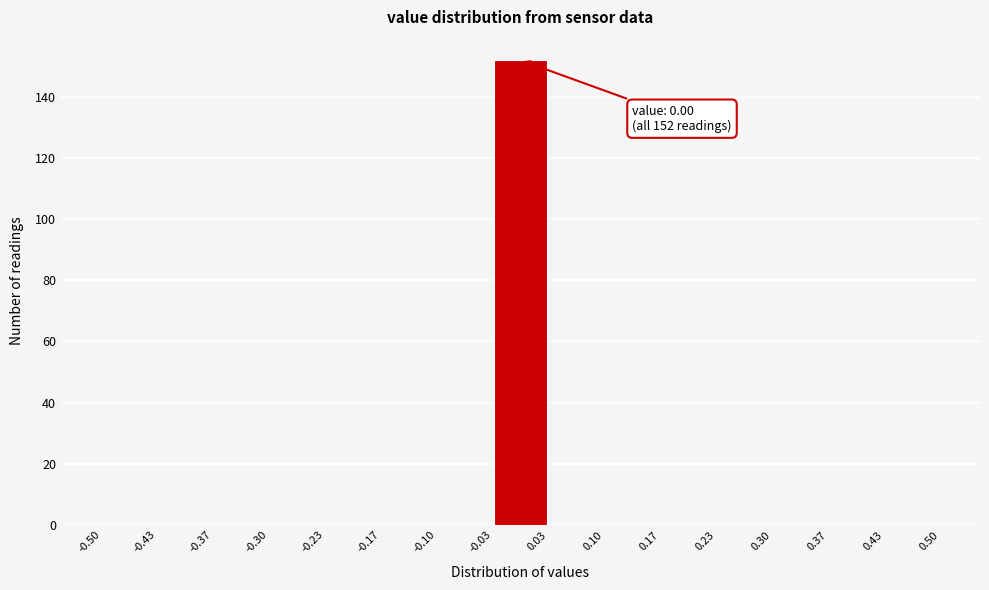

Over which range of the x-axis is the bar tallest?

-0.03 to 0.03